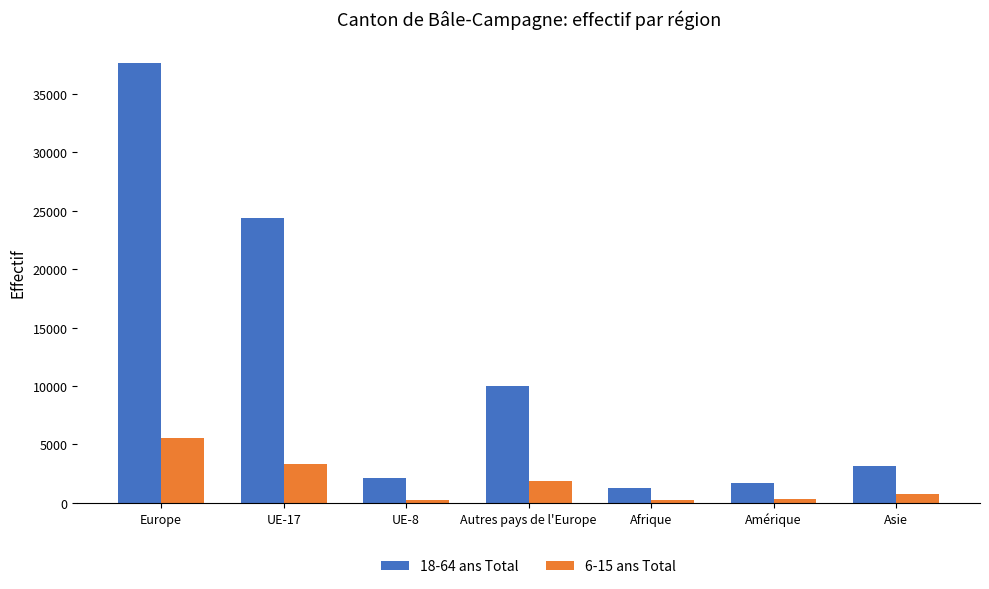

What is the label of the 4th bar from the left?

Autres pays de l'Europe